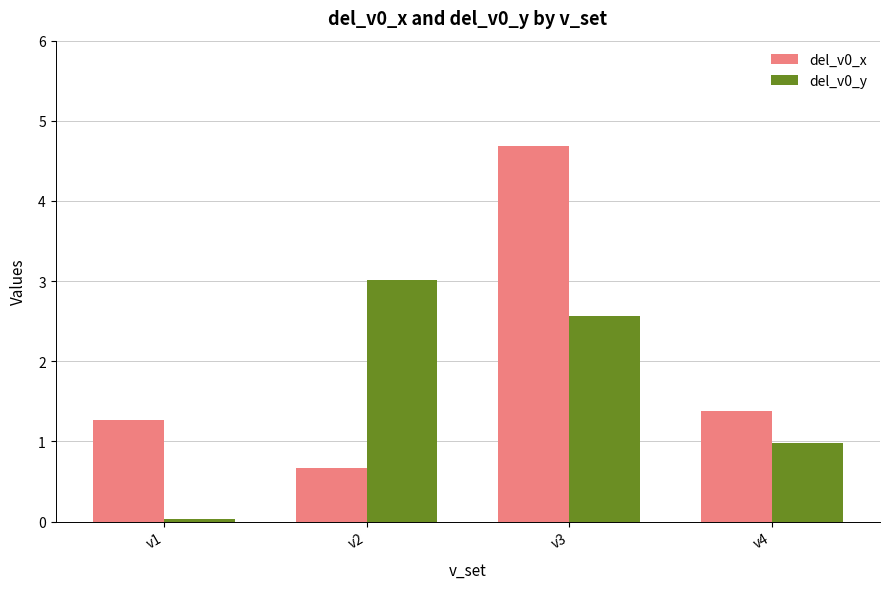

What is the difference between the highest and lowest values at v3?

2.1